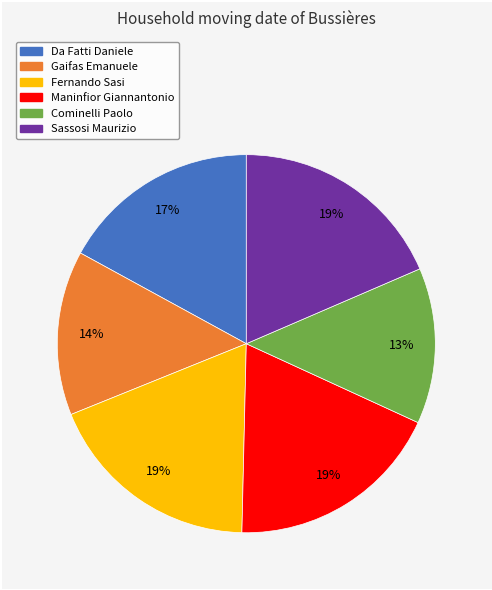

To the nearest percent, what is the average slice percentage?

17%